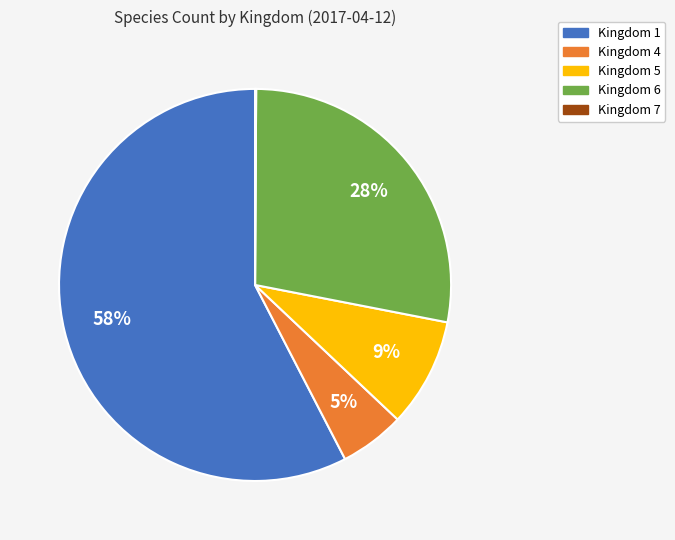

What is the largest slice in the pie chart?

Kingdom 1